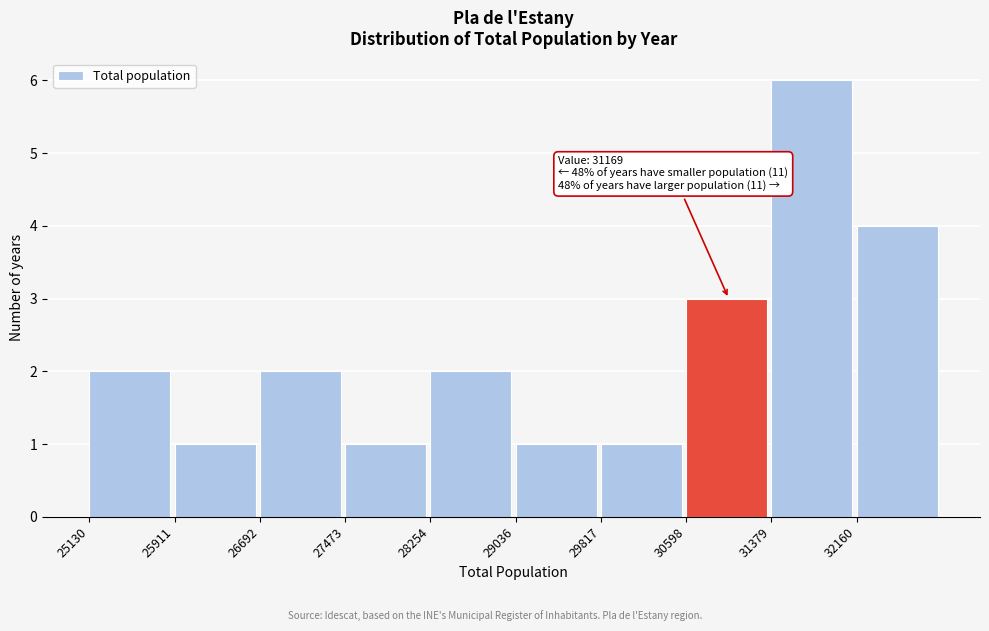

Which range on the x-axis has the tallest bar?

31400 to 32200